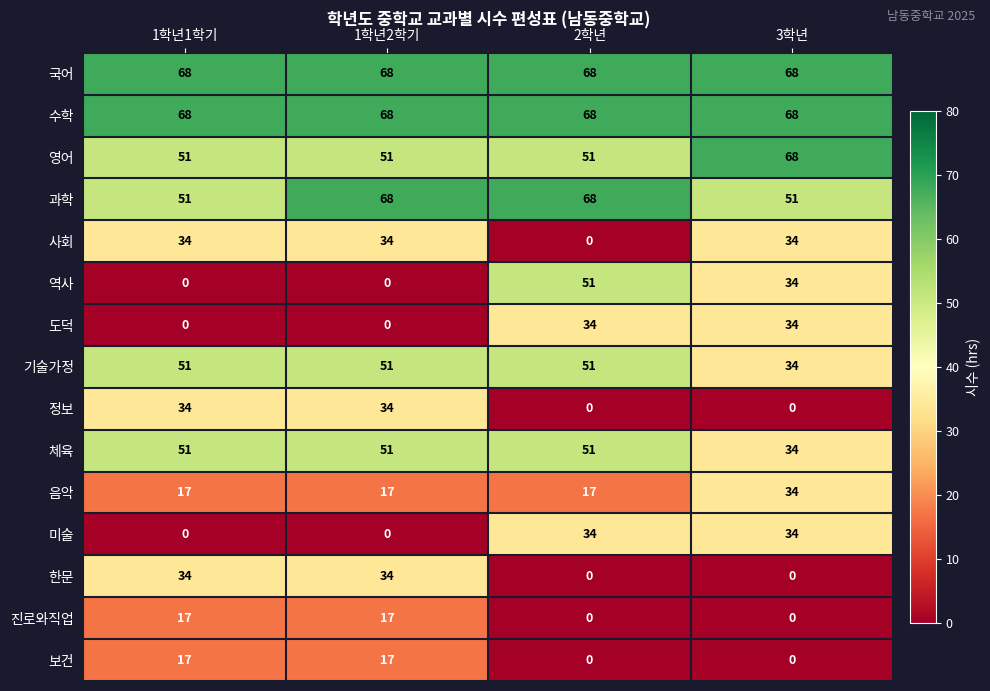

What is the spread (max minus min) of values at 2학년?

68